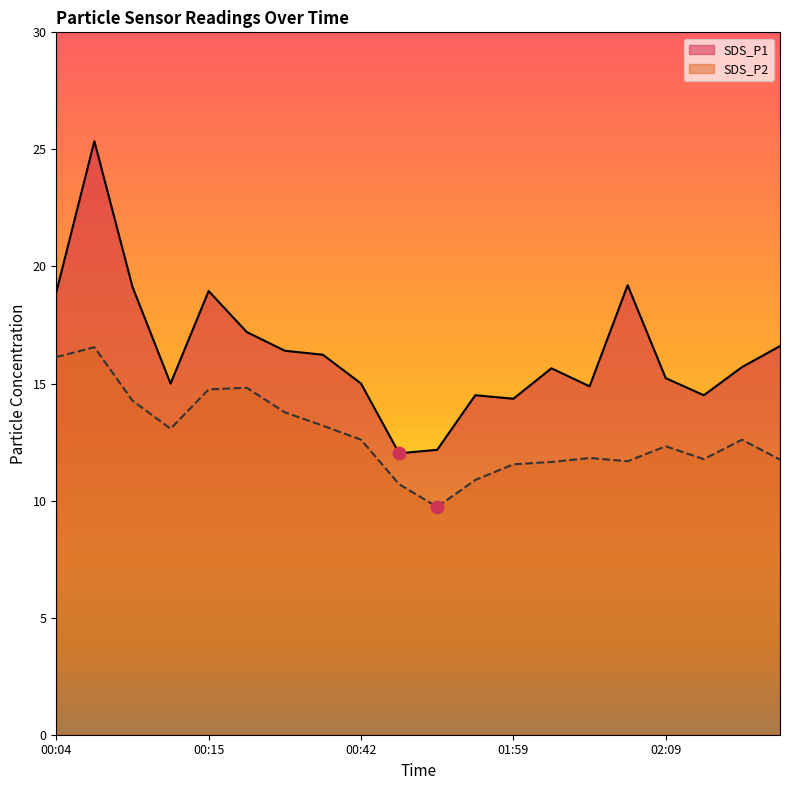

What are all the series names shown in the legend?

SDS_P1, SDS_P2